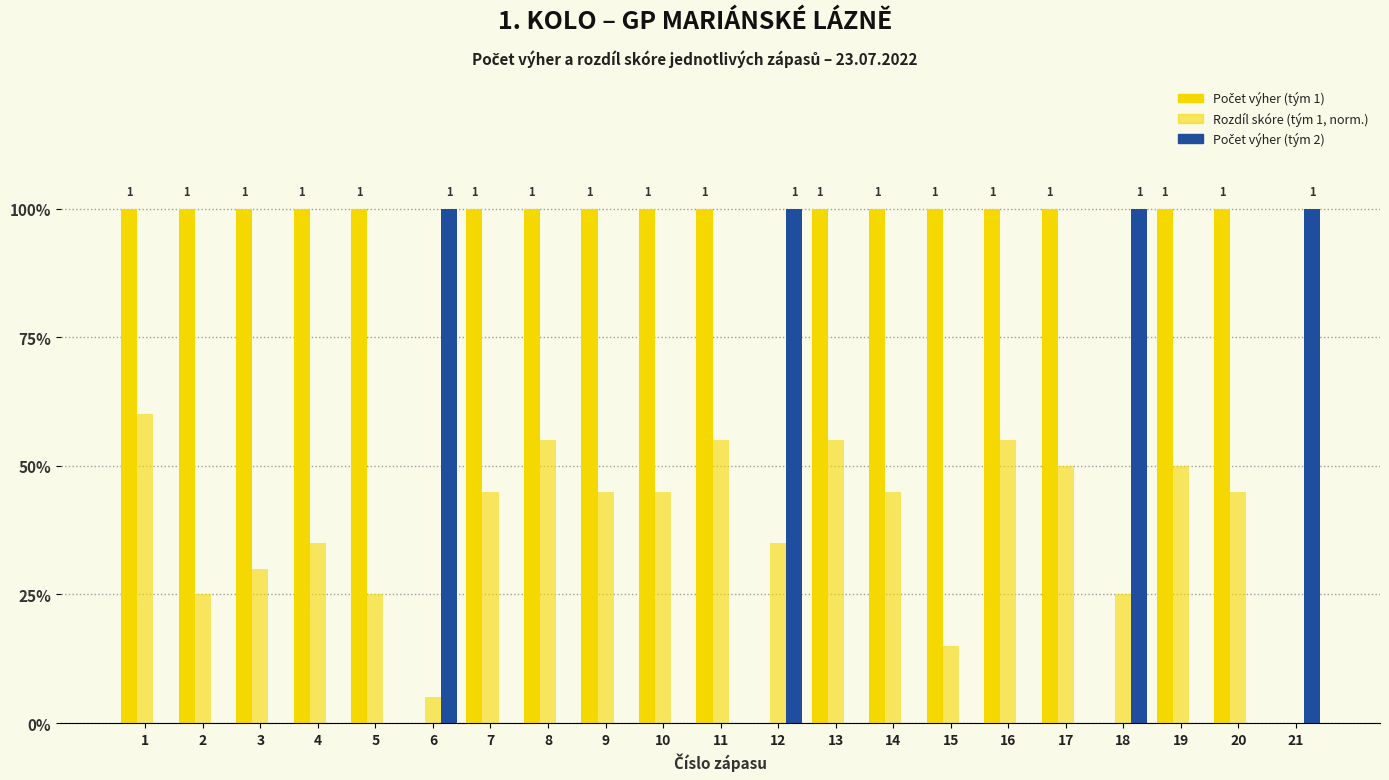

What is the sum of the Rozdíl skóre (tým 1, norm.) values at 5 and 18?

0.5